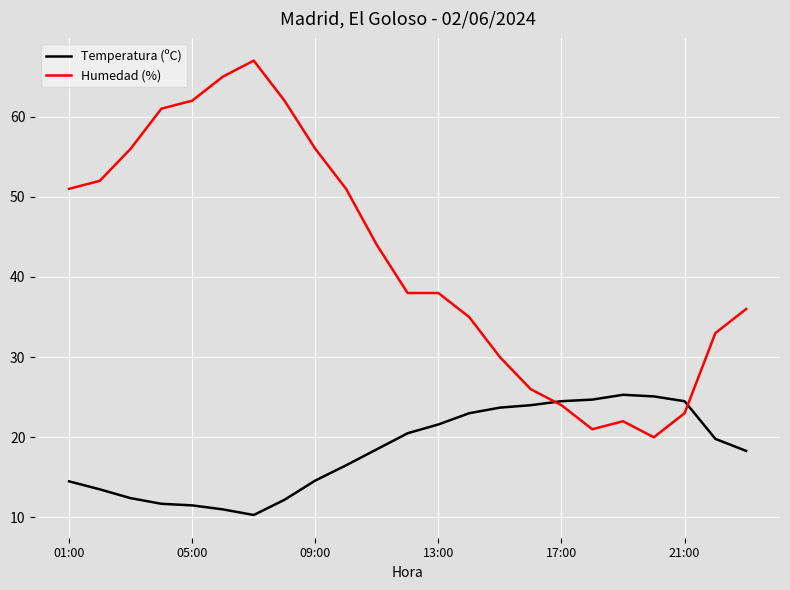

What is the difference between the maximum and second lowest values in the Humedad (%) series?

46.0